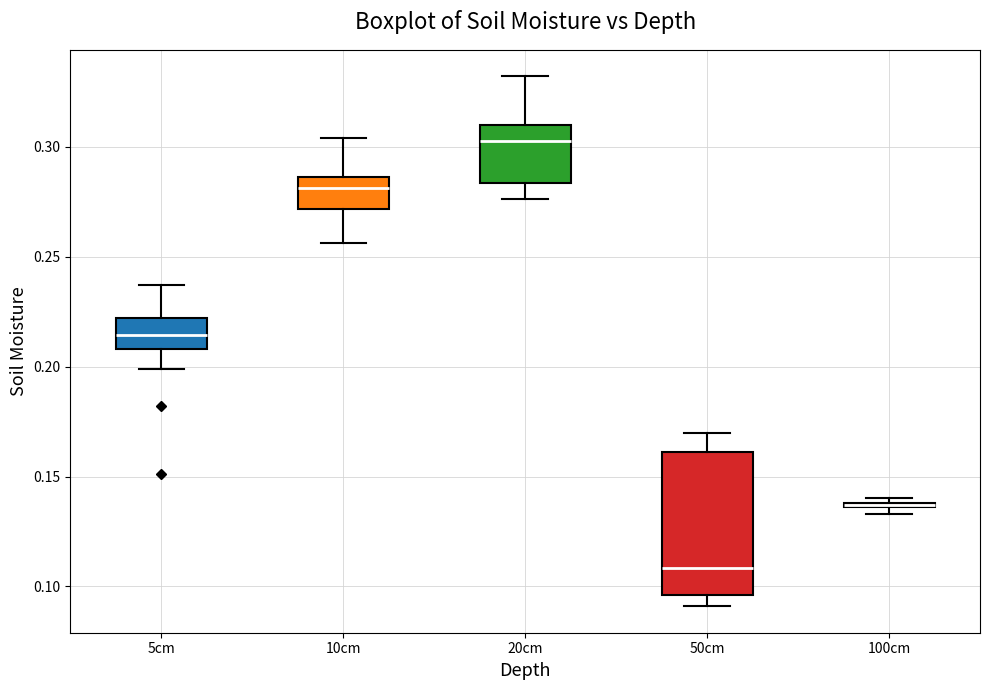

Where is the lower edge of the box for 100cm on the y-axis? The values are not printed on the chart, so give them approximately, as read against the axis.

0.135